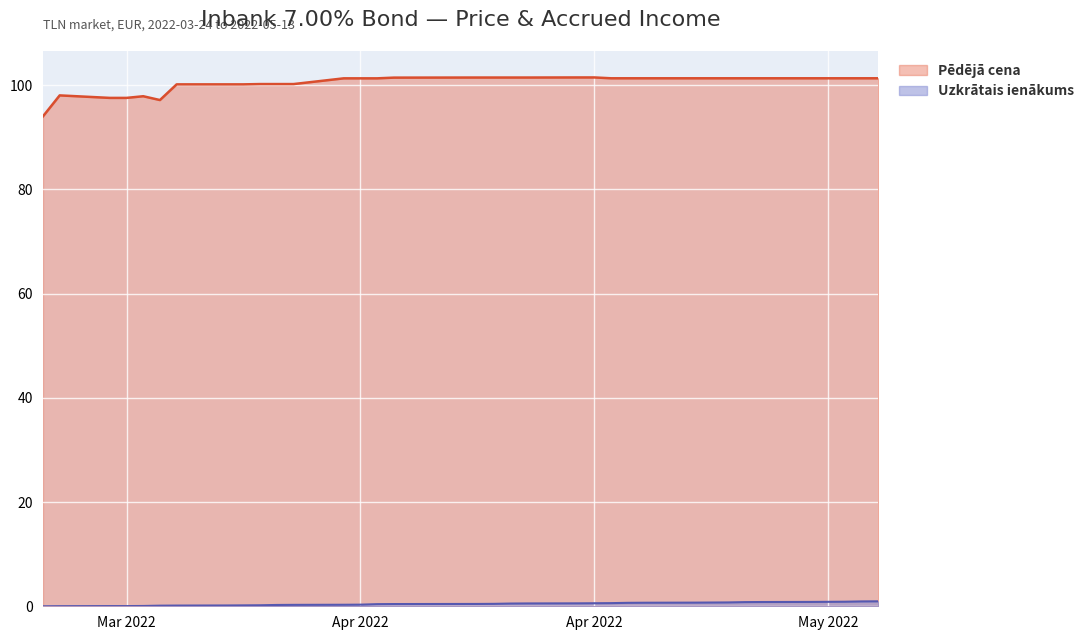

What is the value of the Pēdējā cena point at the 2nd from the left?

98.0